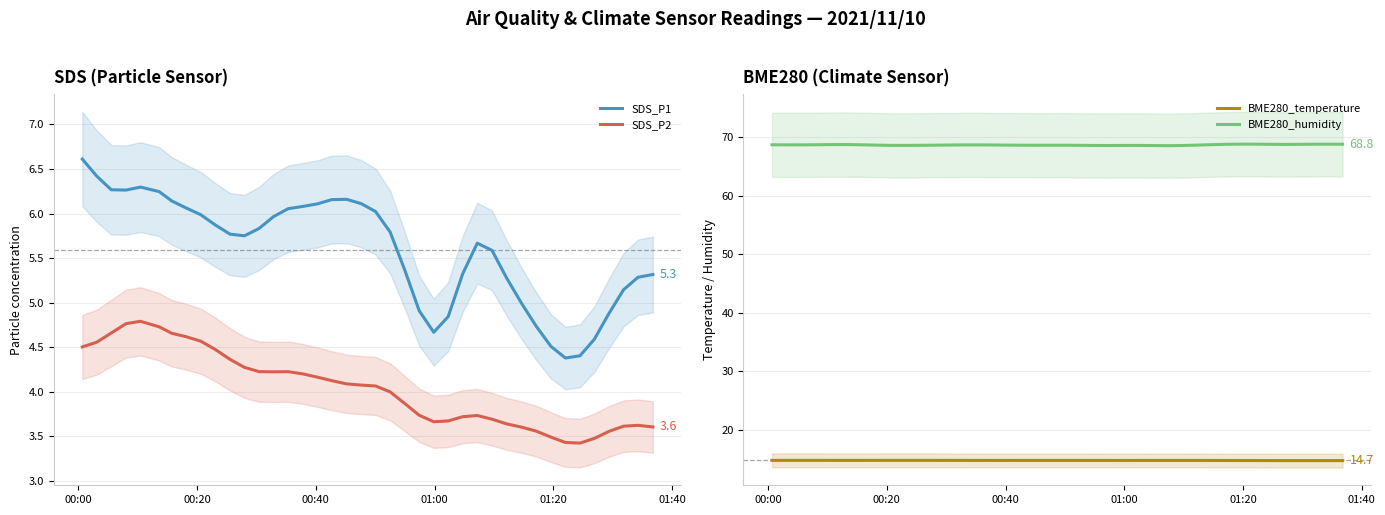

What is the minimum value for BME280_humidity?

68.6